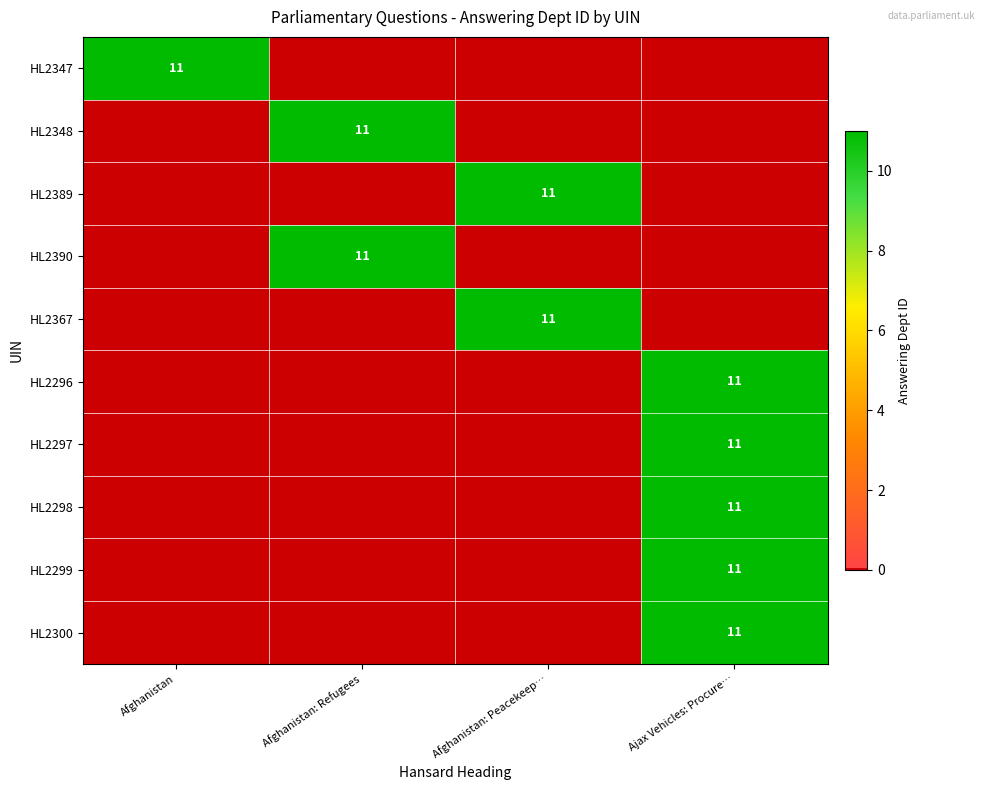

At which category is the sum across all series the highest?

Ajax Vehicles: Procure…